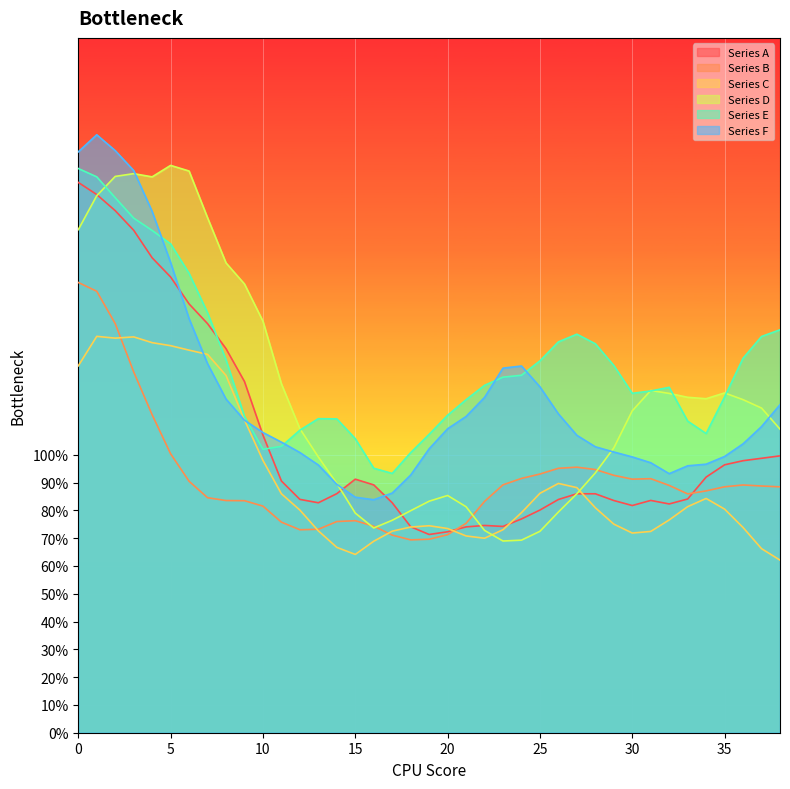

Rank the categories by Series D value from highest to lowest.

5, 6, 3, 2, 4, 1, 7, 0, 8, 9, 10, 11, 31, 35, 32, 33, 34, 36, 37, 30, 12, 38, 29, 13, 28, 14, 27, 20, 19, 21, 18, 26, 15, 17, 16, 22, 25, 24, 23